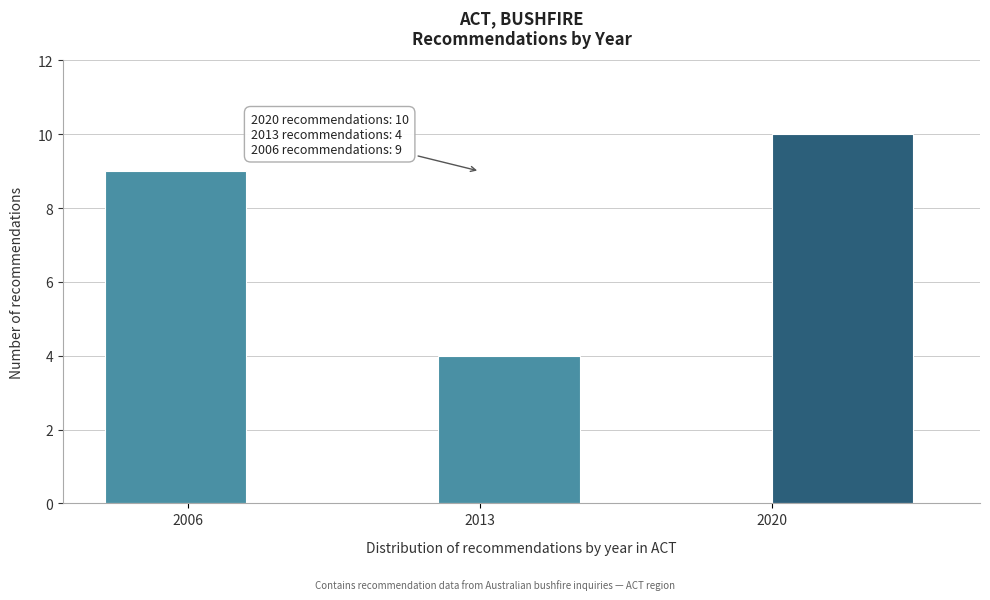

Over which range of the x-axis is the bar tallest?

2020 to 2024